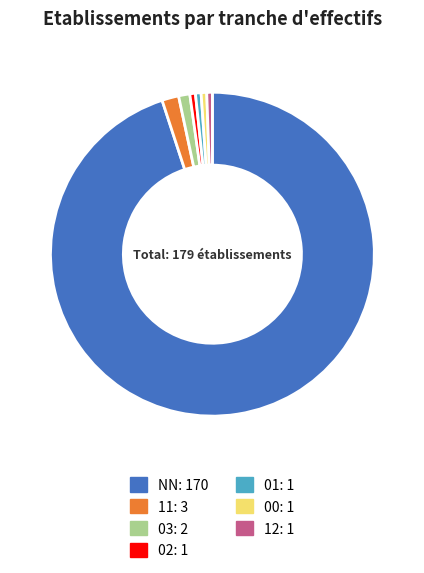

Count the number of slices in the pie.

7